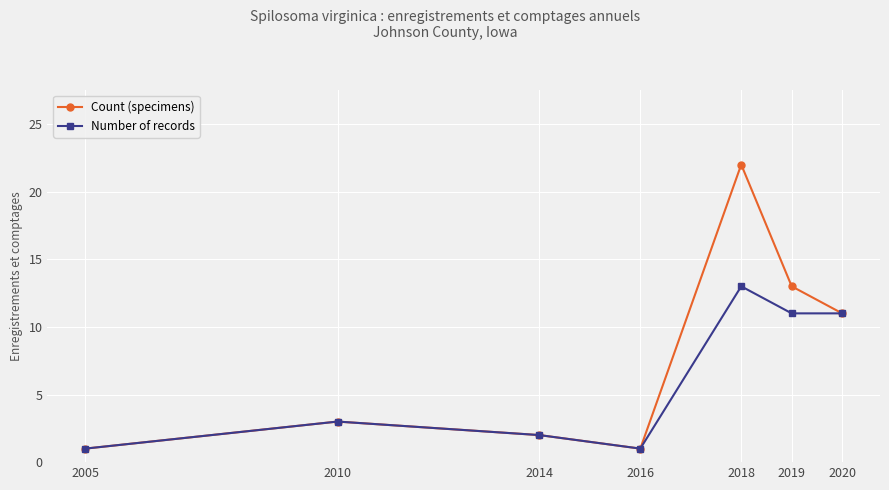

What is the value of the Number of records point at the 1st from the left?

1